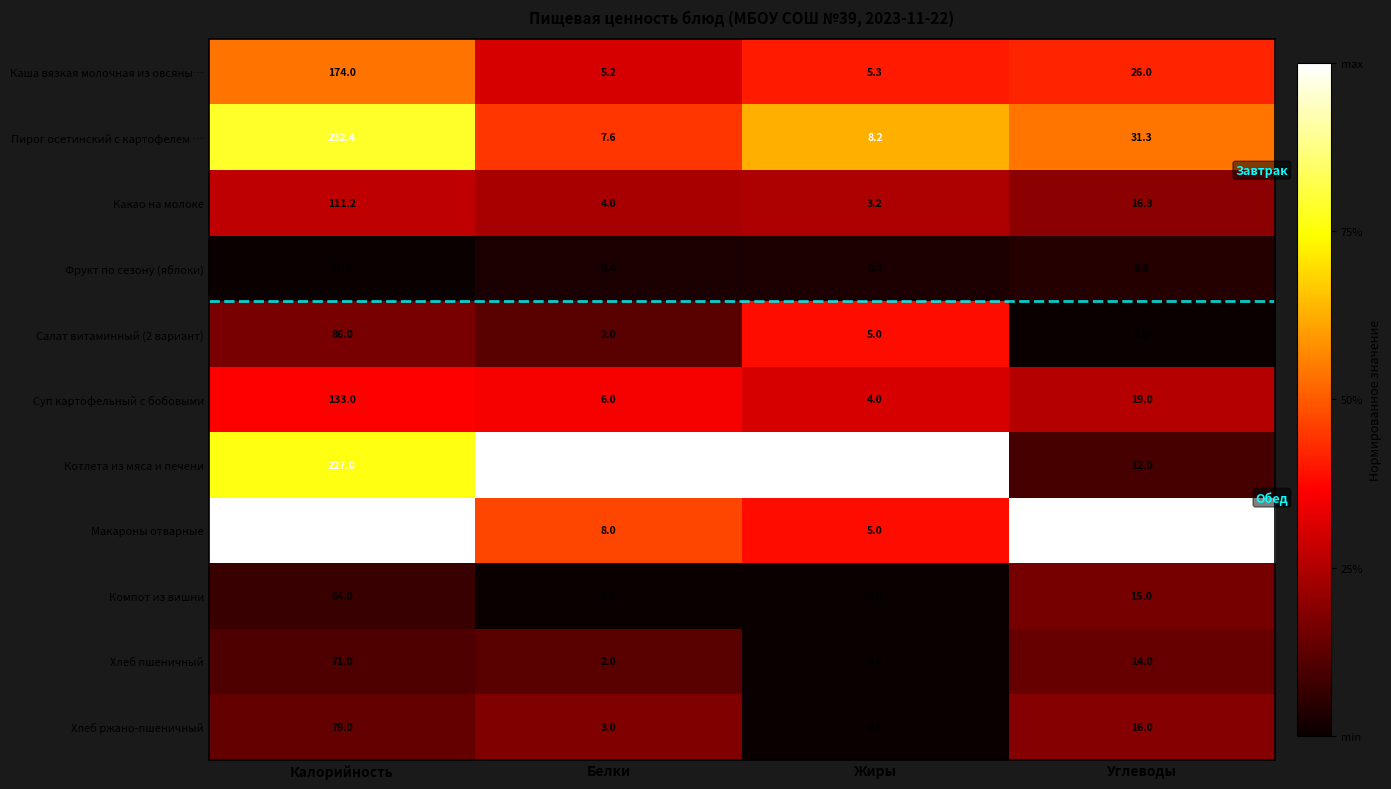

How many data points does each series have?

4